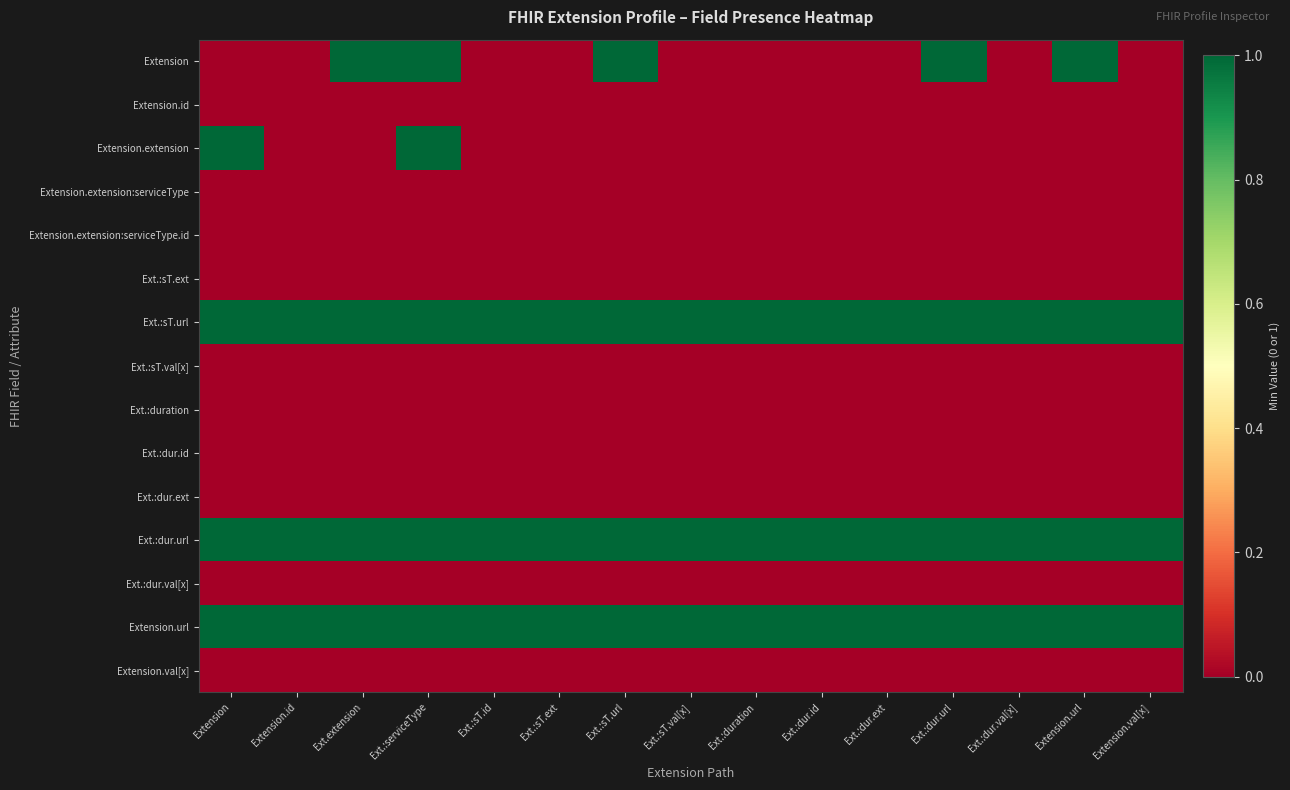

At which category is the sum across all series the highest?

Ext.:serviceType